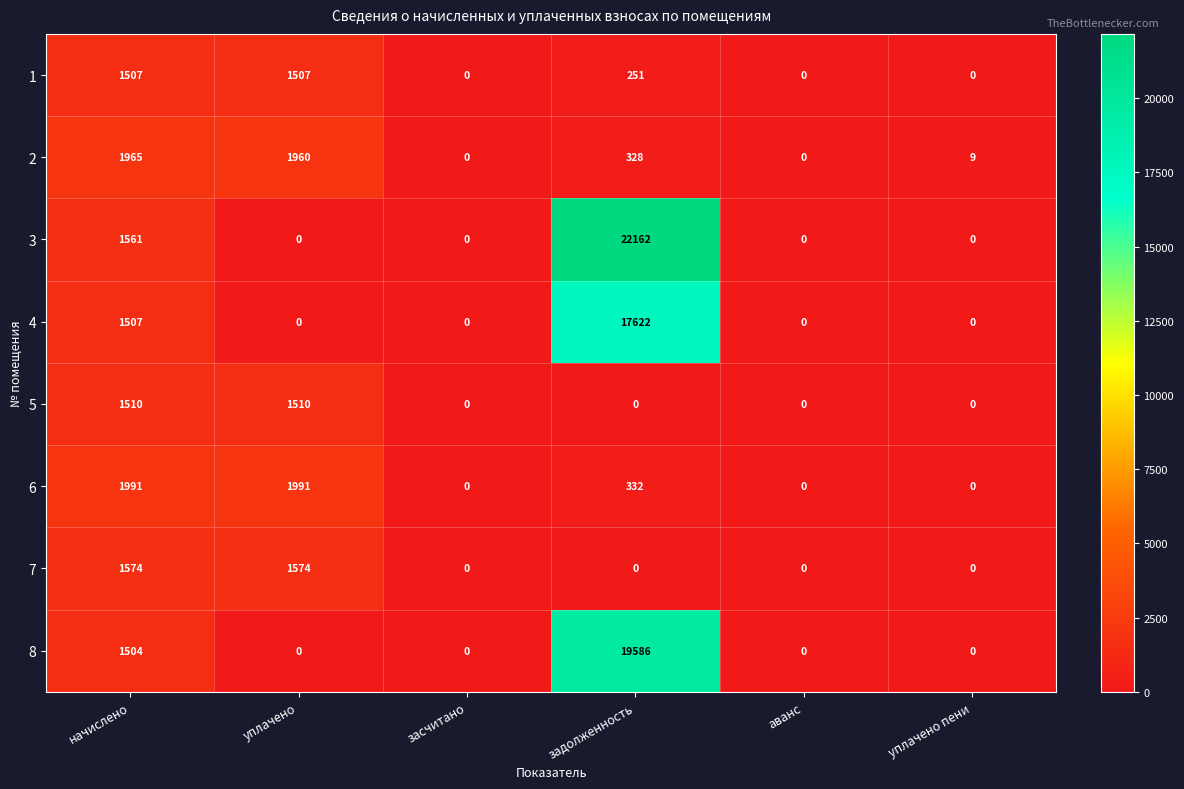

At how many categories does at least one series exceed 6355?

1